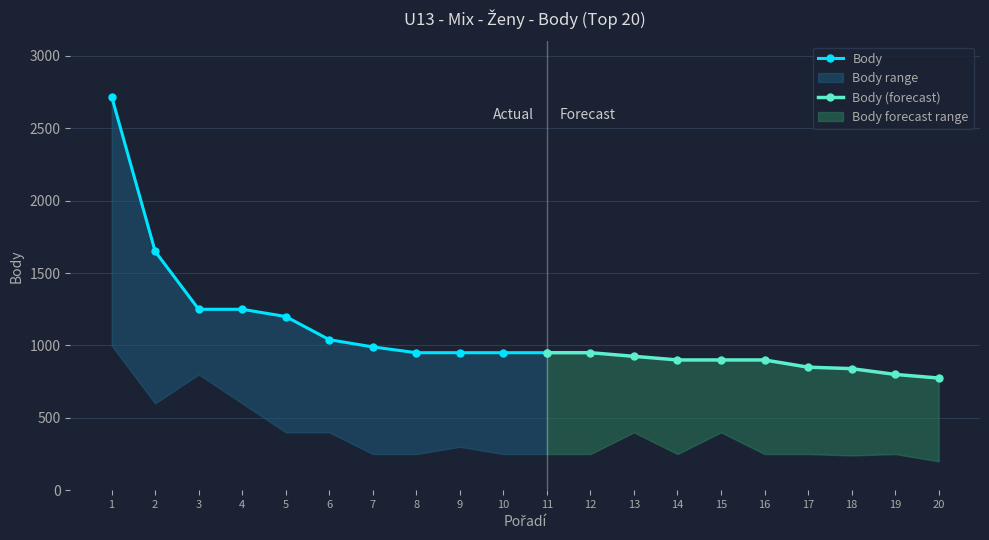

What is the smallest value displayed?

200